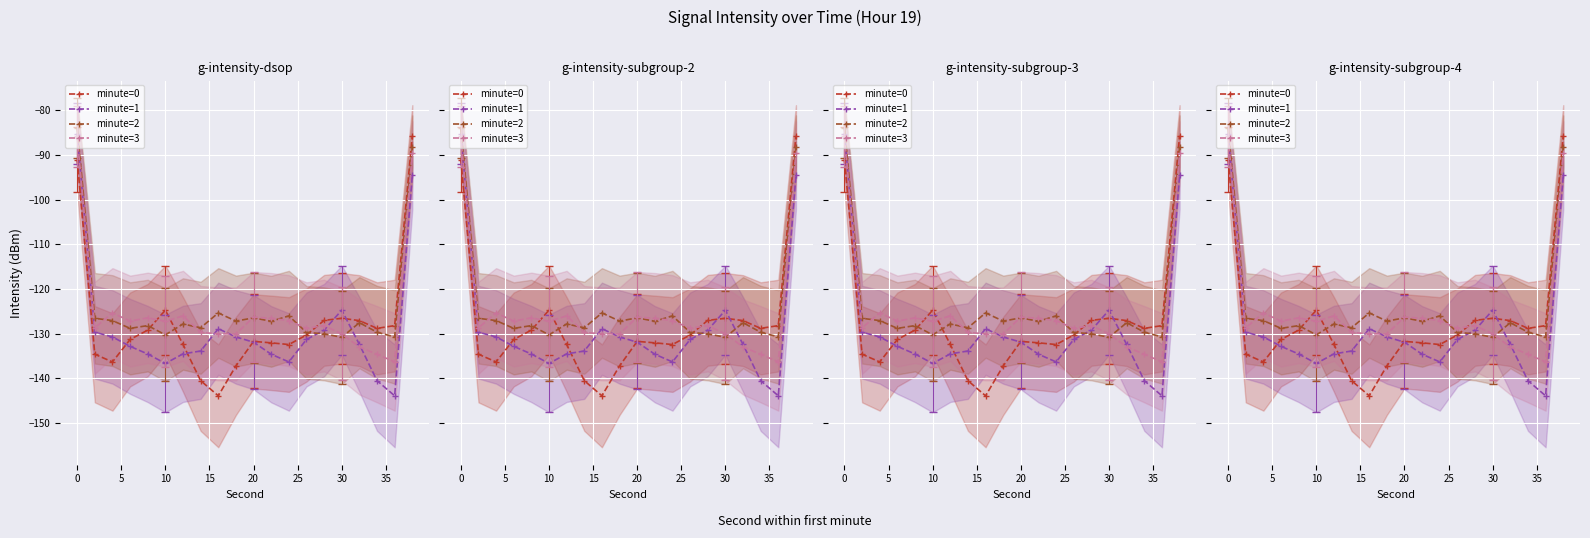

True or false: minute=3 has a value of -70.8 at 10.

False